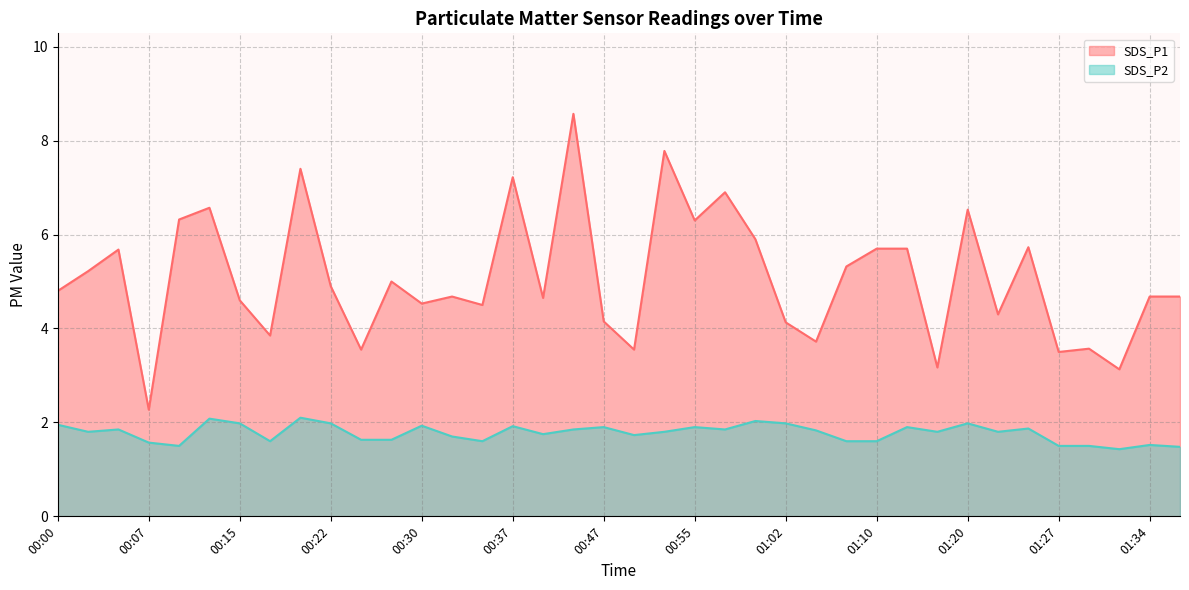

At which category does SDS_P2 reach its first local peak?

00:05